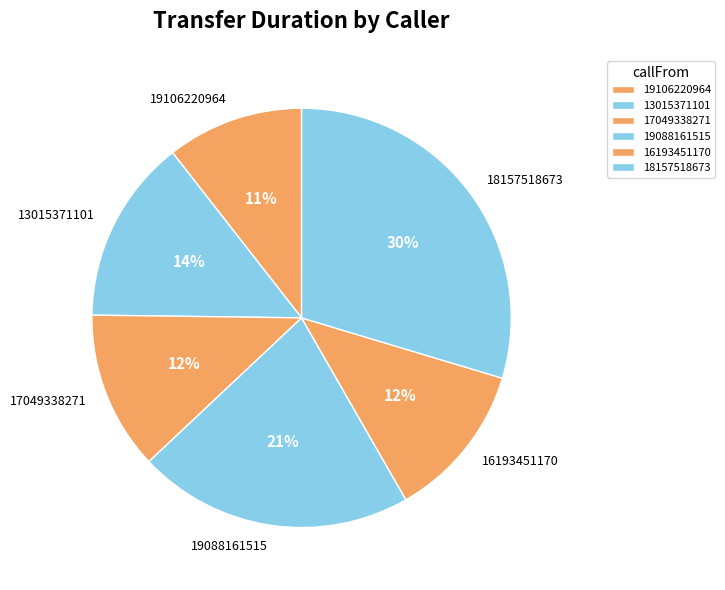

Is it true that 19106220964 is 11% of the pie?

True